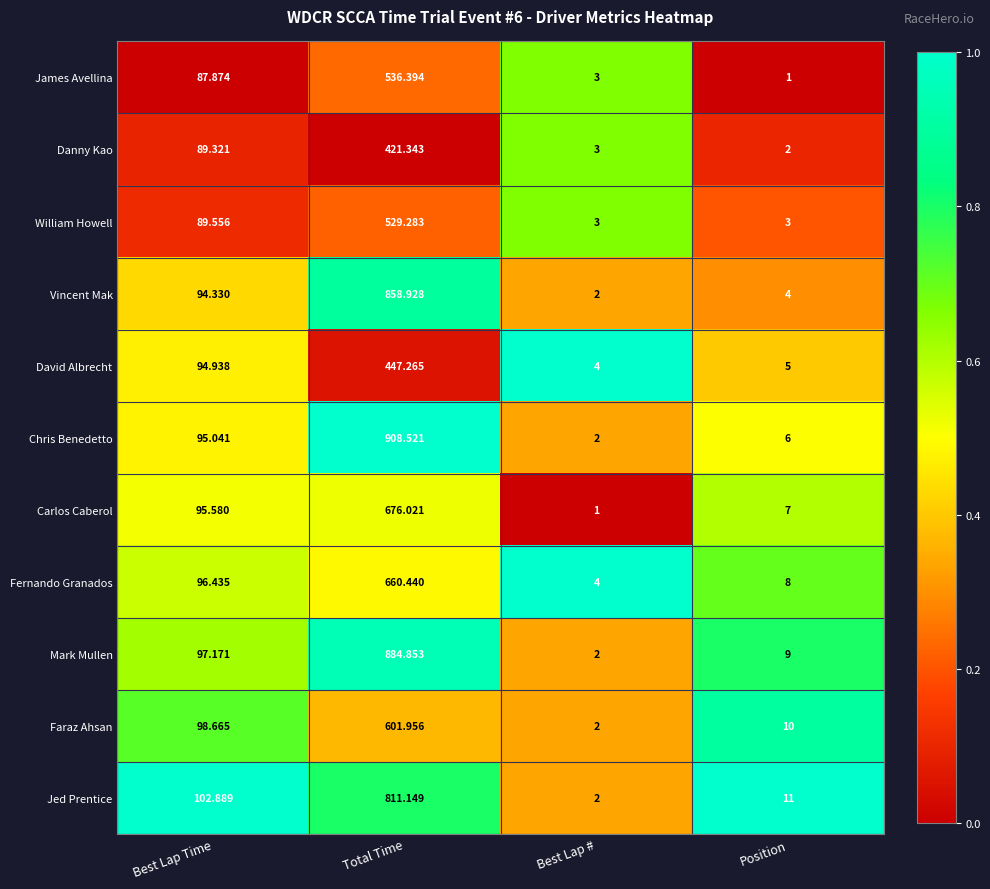

Rank the series by their maximum value, from highest to lowest.

Chris Benedetto, Mark Mullen, Vincent Mak, Jed Prentice, Carlos Caberol, Fernando Granados, Faraz Ahsan, James Avellina, William Howell, David Albrecht, Danny Kao